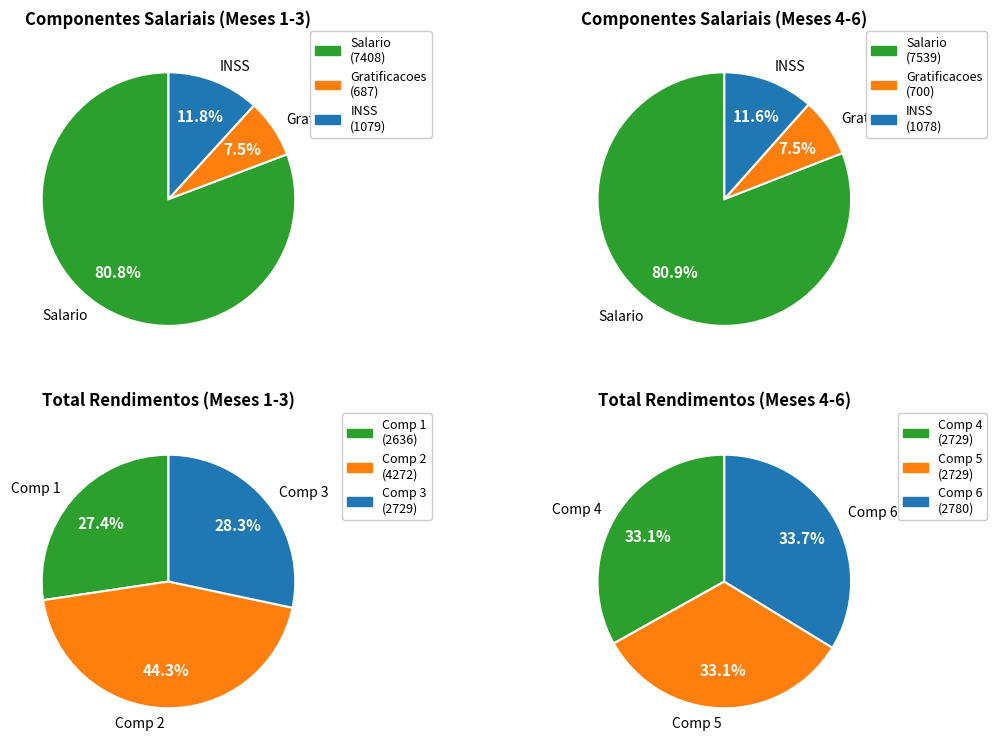

Which slice is the smallest?

Comp 1